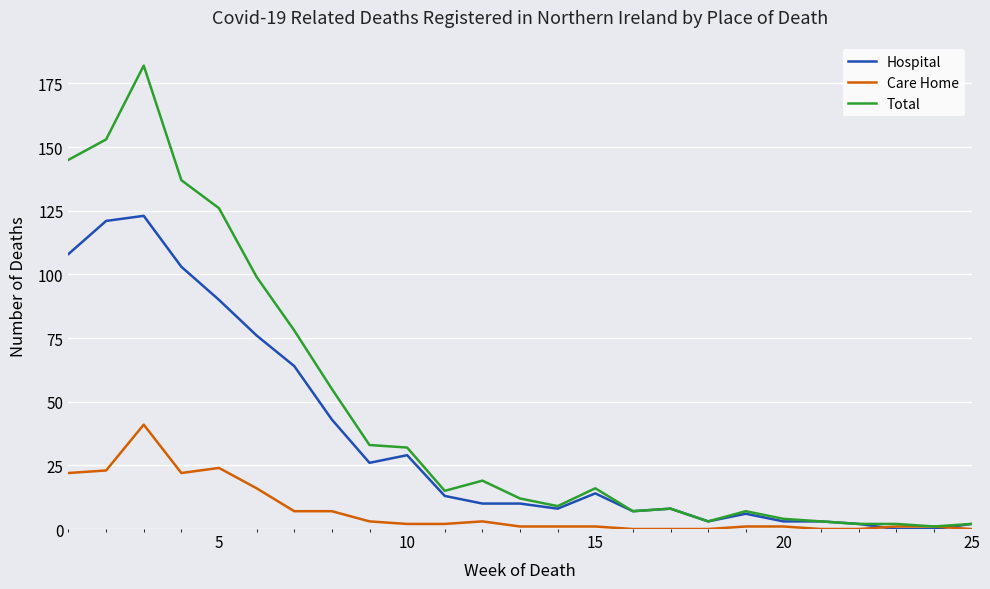

List the series in order of their overall mean, highest first.

Total, Hospital, Care Home